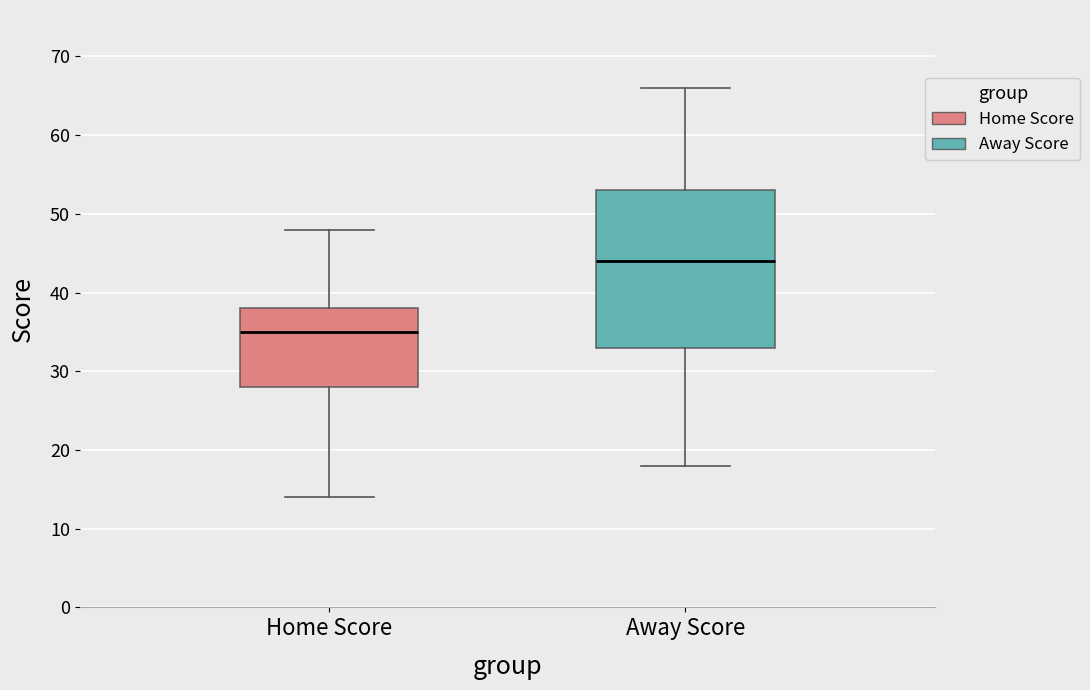

Where does the upper whisker of the box for Home Score end on the y-axis? The values are not printed on the chart, so give them approximately, as read against the axis.

48